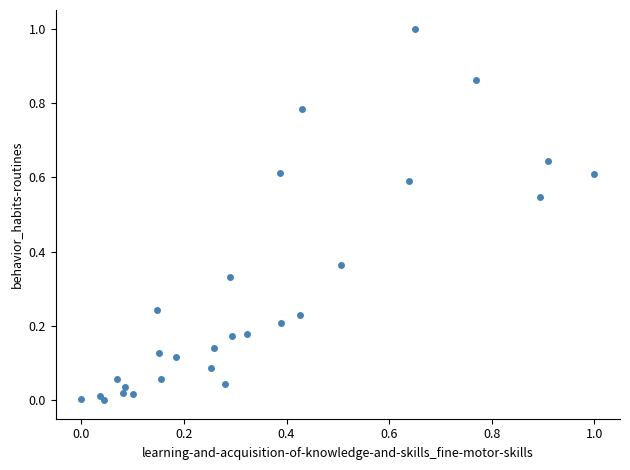

What is the range of Y values (max minus min)?

1.0